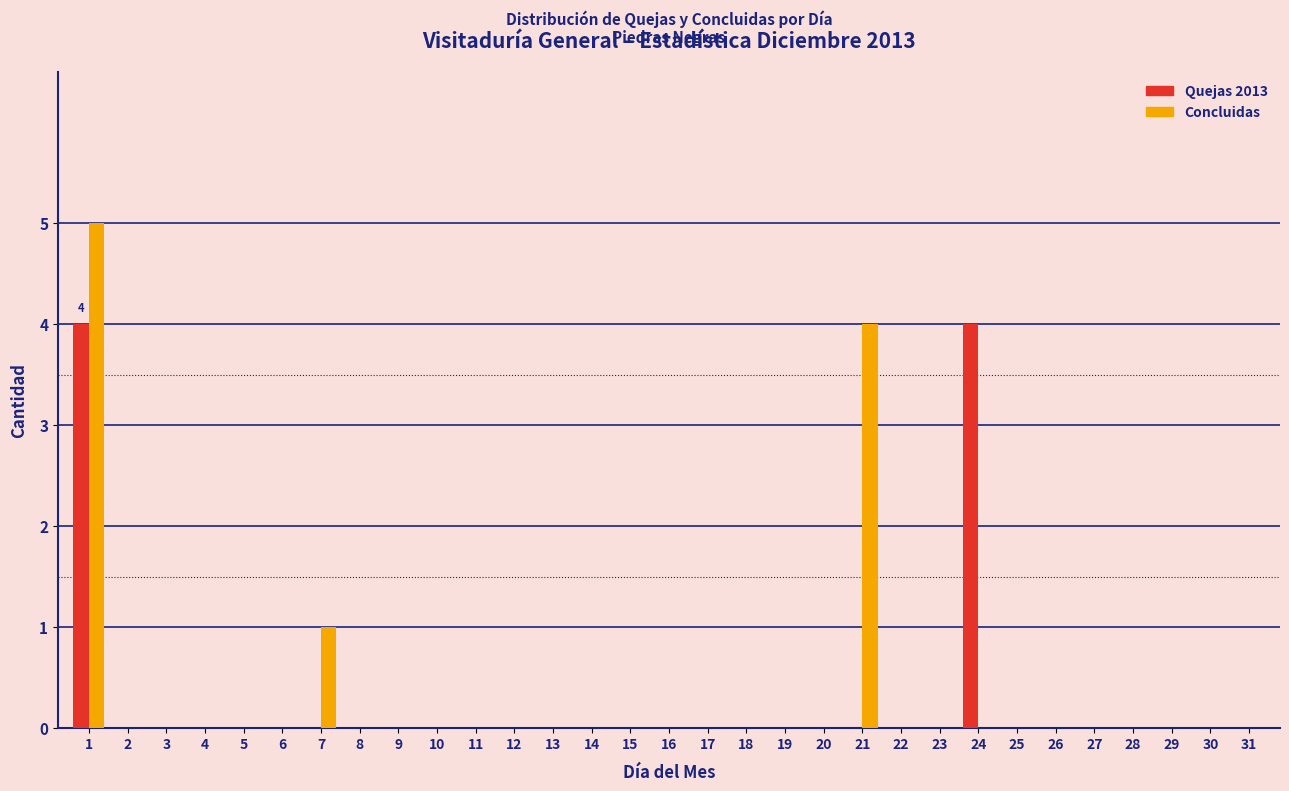

Where is Concluidas nearest to the value 2?

7